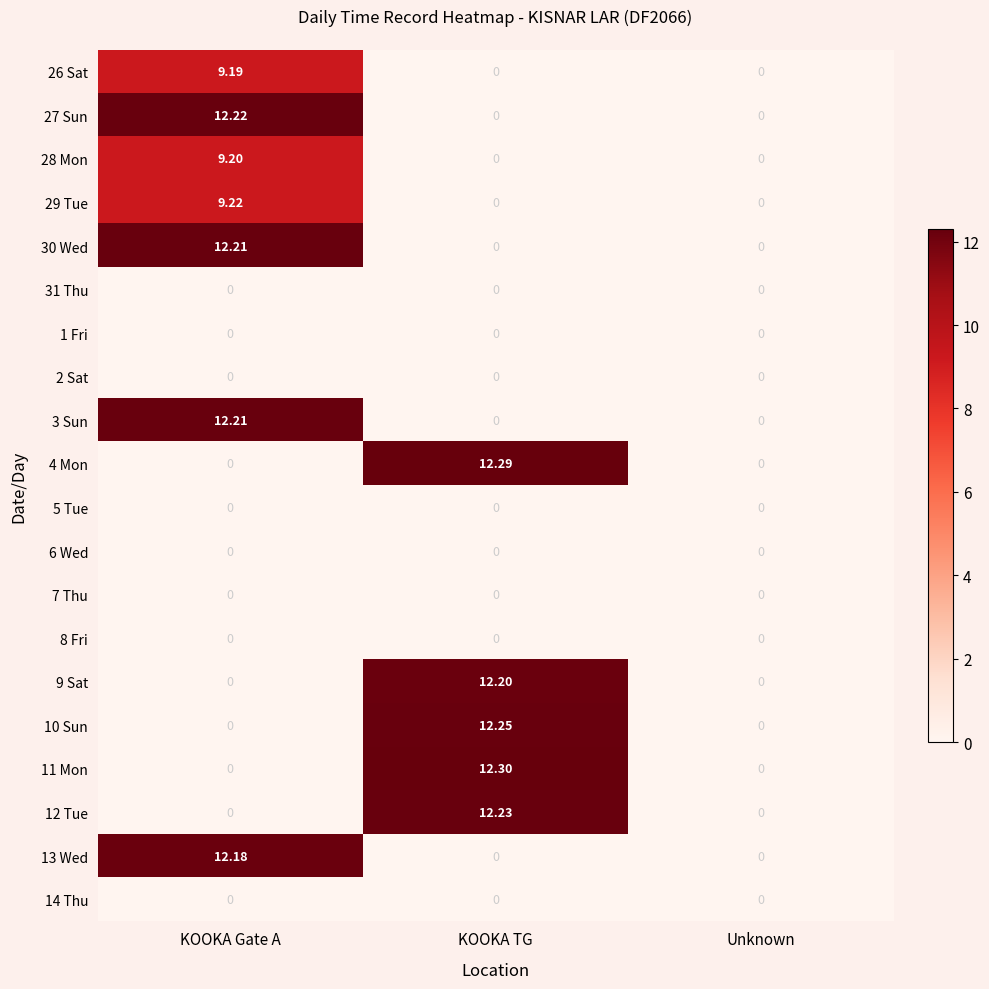

At which category is the sum across all series the highest?

KOOKA Gate A